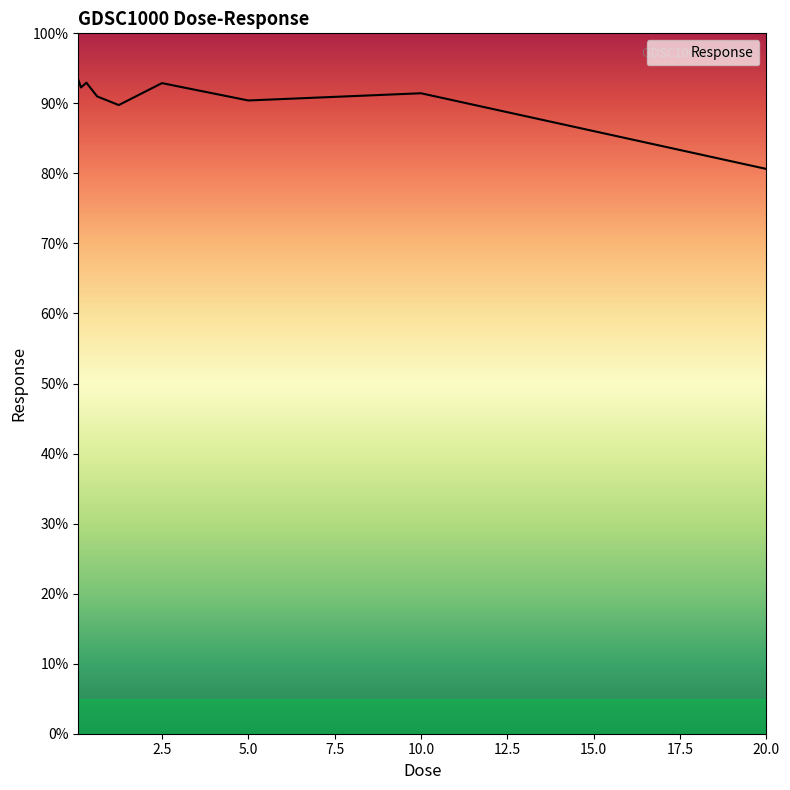

What is the difference between the maximum and minimum values?

12.7